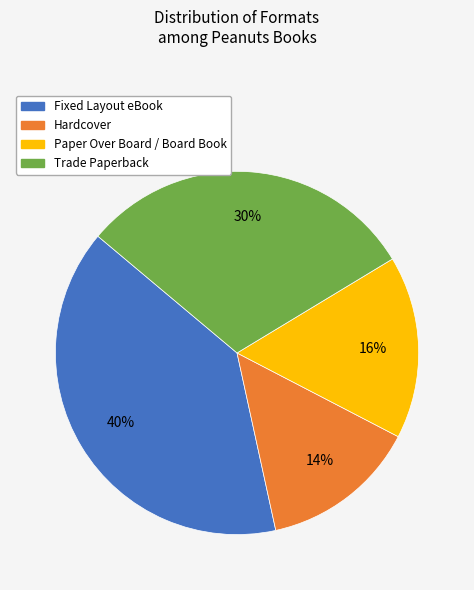

True or false: Paper Over Board / Board Book accounts for 26% of the total.

False